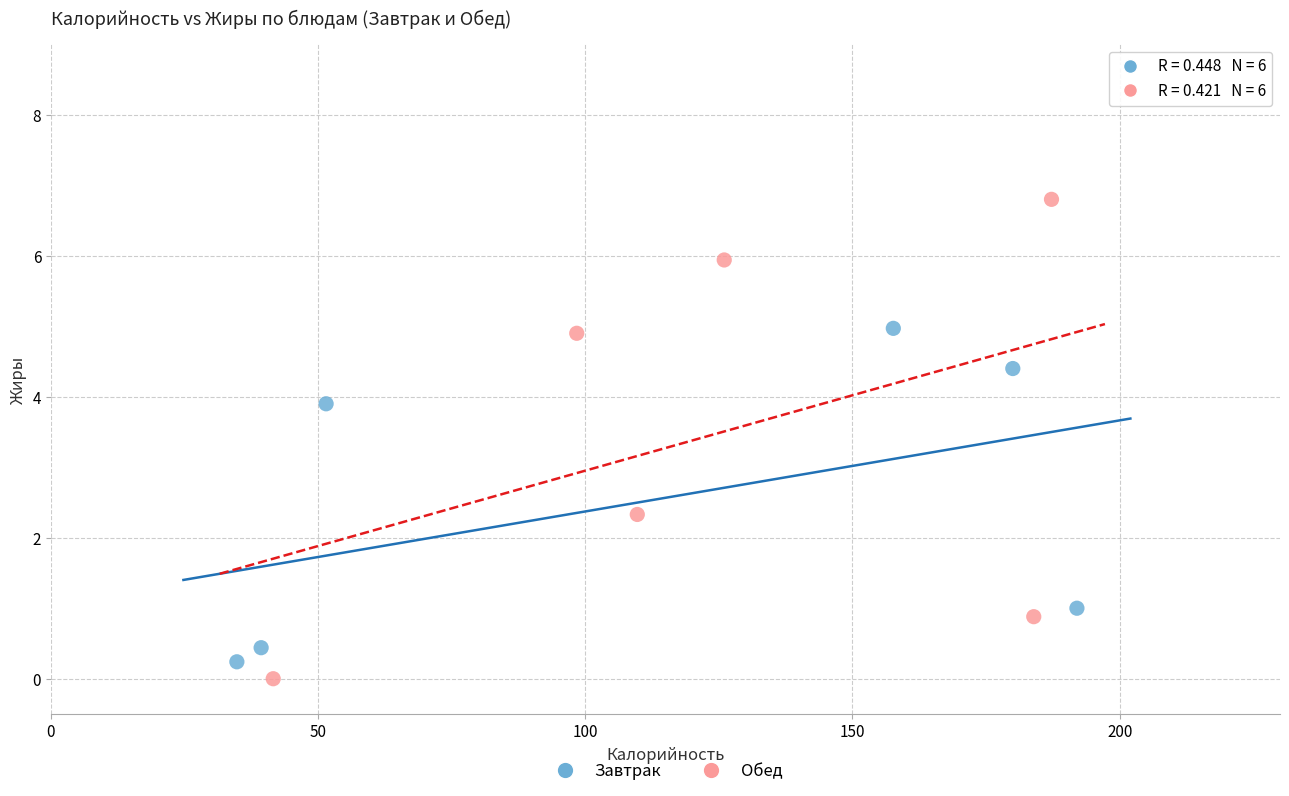

Which series reaches the maximum Y coordinate?

Обед